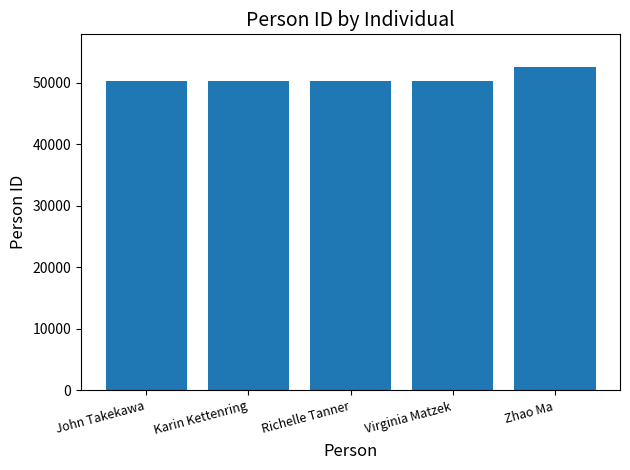

What is the minimum value shown in the chart?

50282